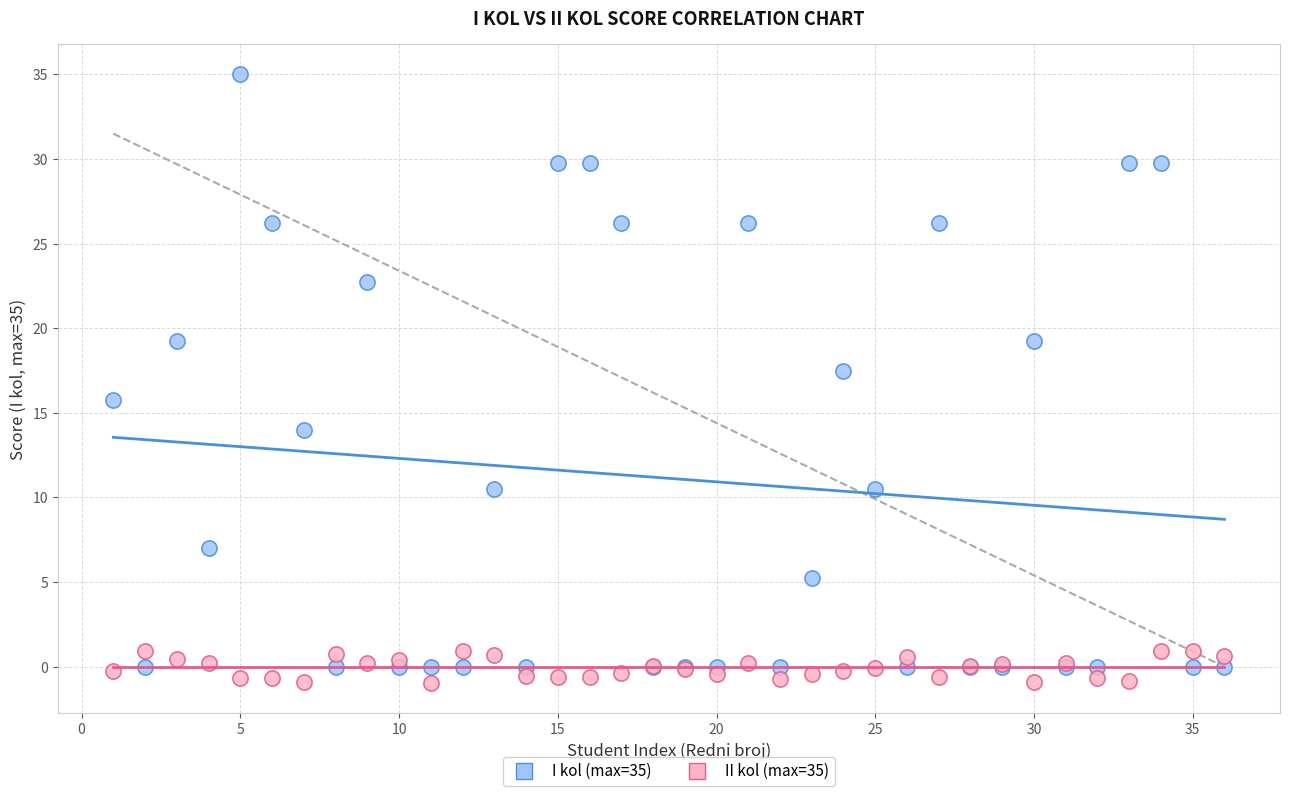

Across all series, what Y value is closest to 17?

17.5